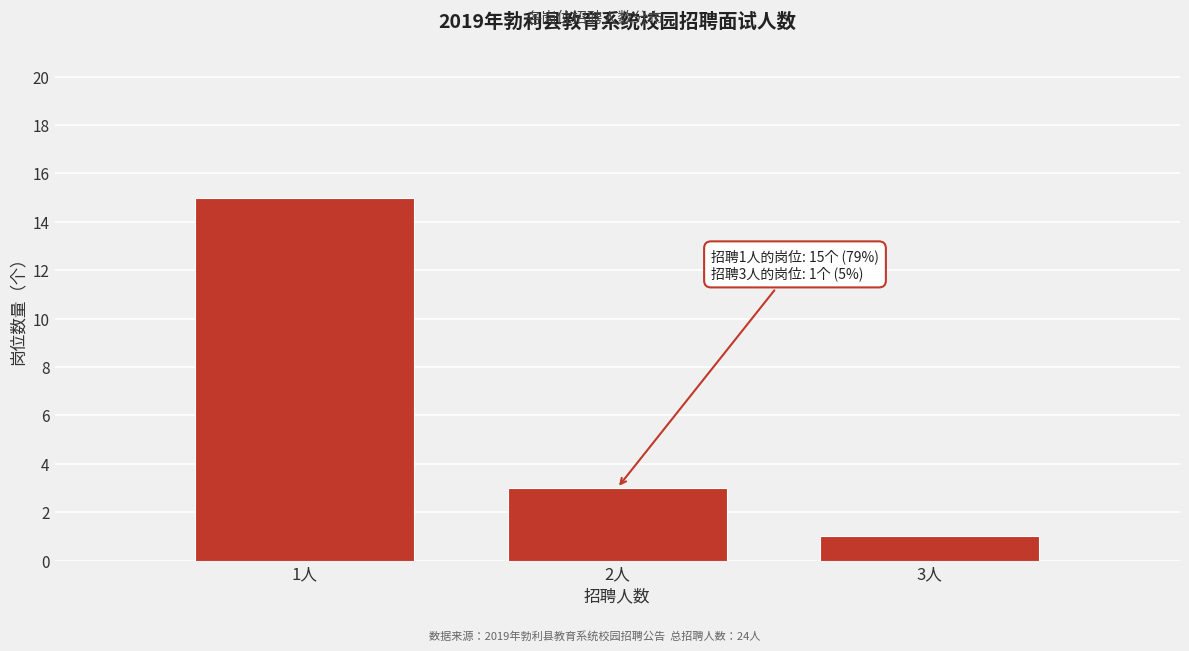

Which range on the x-axis has the tallest bar?

0.5 to 1.5